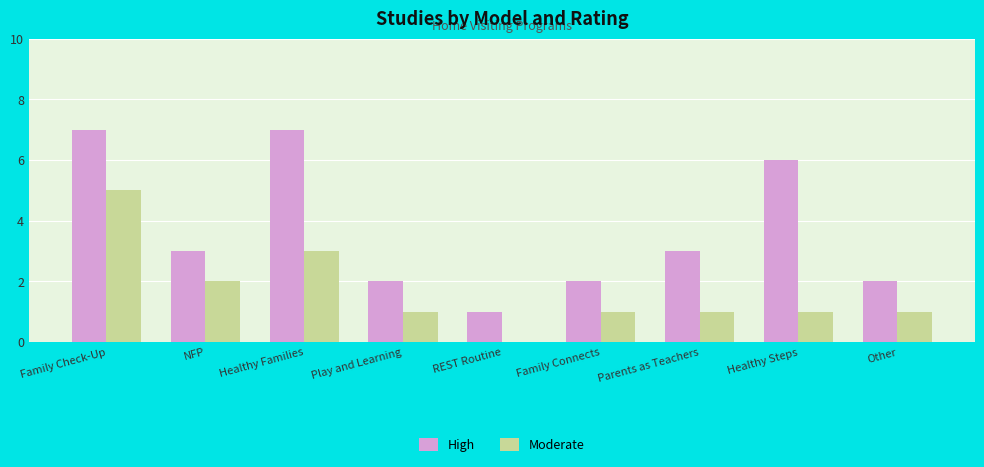

Where is Moderate nearest to the value 2?

NFP